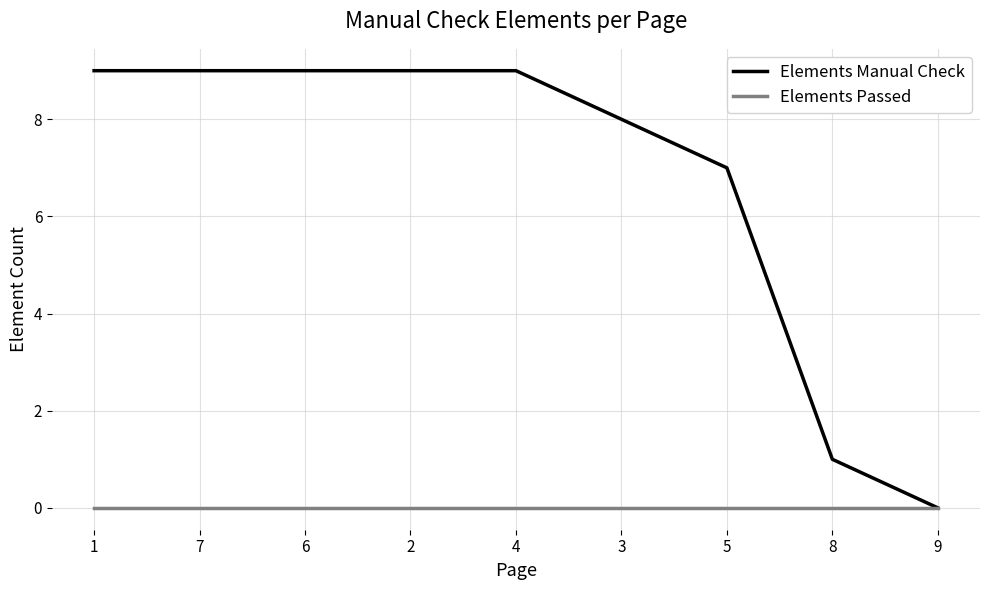

What is the greatest value displayed?

9